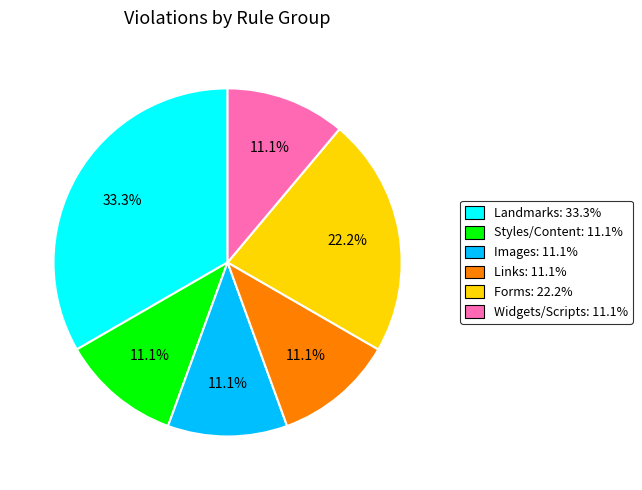

Does any single category account for the majority?

No